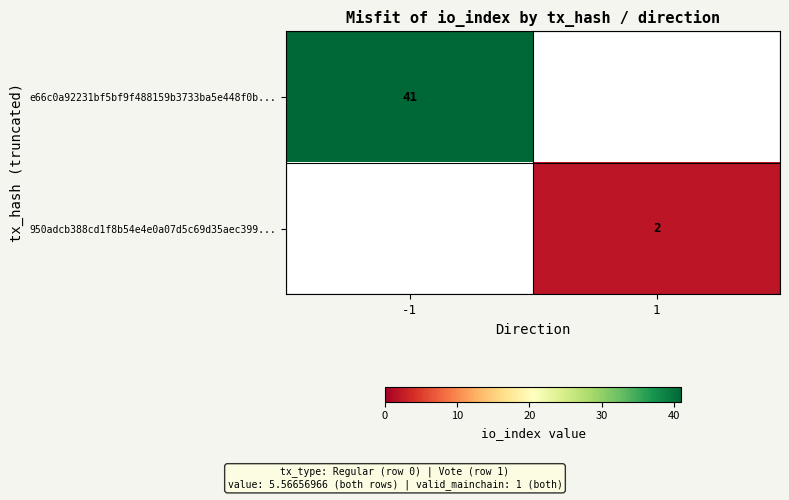

At how many categories does at least one series exceed 13?

1